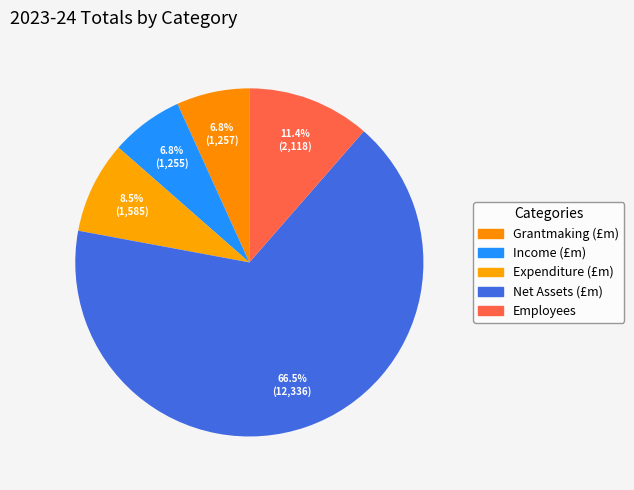

True or false: Net Assets (£m) accounts for 66% of the total.

True